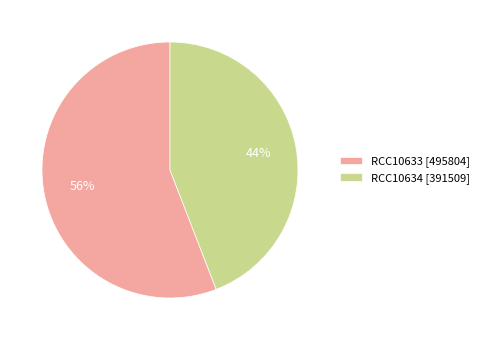

Do RCC10634 [391509] and RCC10633 [495804] together represent more than half of the pie?

Yes